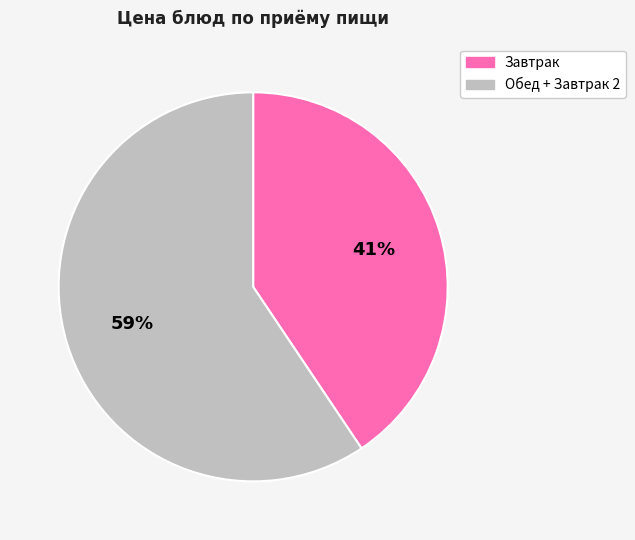

Rank the categories by value from lowest to highest.

Завтрак, Обед + Завтрак 2